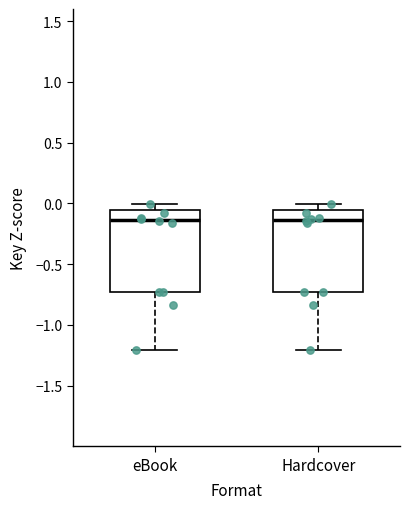

Where does the lower whisker of the box for Hardcover end on the y-axis? The values are not printed on the chart, so give them approximately, as read against the axis.

-1.20